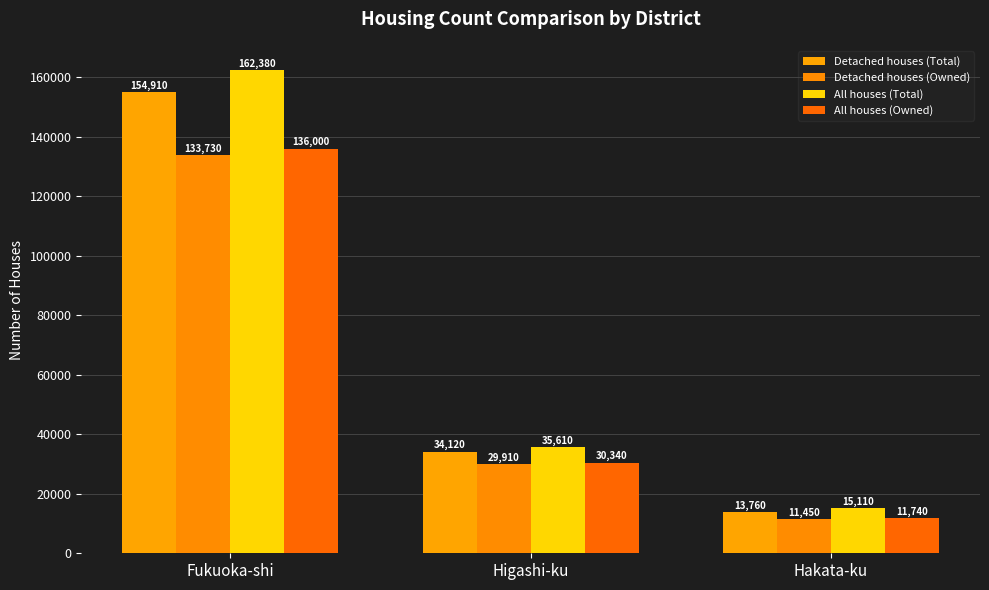

Reading right to left, list all the values displayed in this chart.

Detached houses (Total): Hakata-ku=13760	Higashi-ku=34120	Fukuoka-shi=154910
Detached houses (Owned): Hakata-ku=11450	Higashi-ku=29910	Fukuoka-shi=133730
All houses (Total): Hakata-ku=15110	Higashi-ku=35610	Fukuoka-shi=162380
All houses (Owned): Hakata-ku=11740	Higashi-ku=30340	Fukuoka-shi=136000